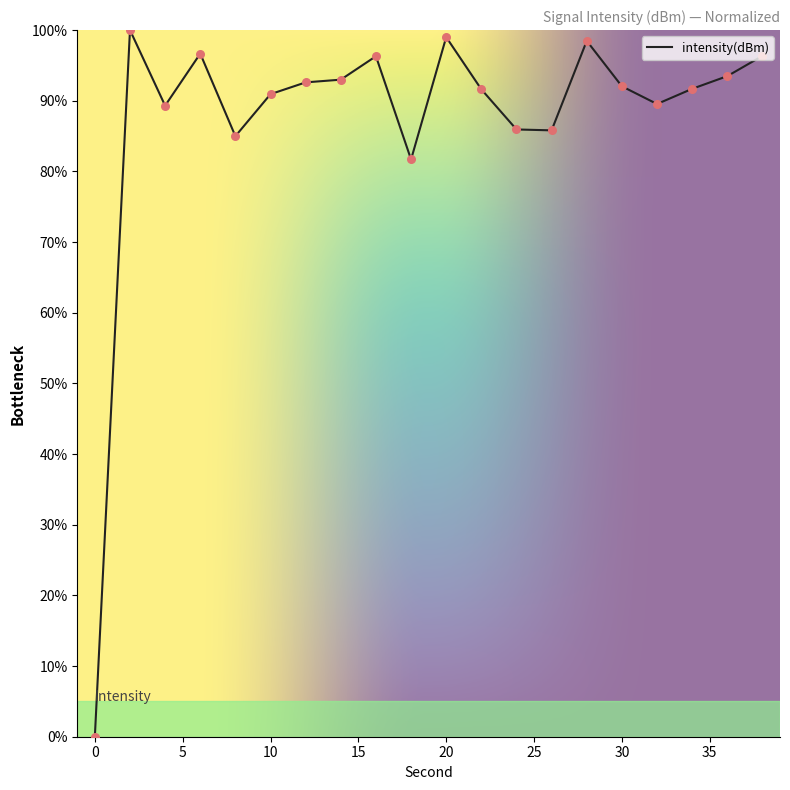

What is the difference between the maximum and minimum values?

100.0